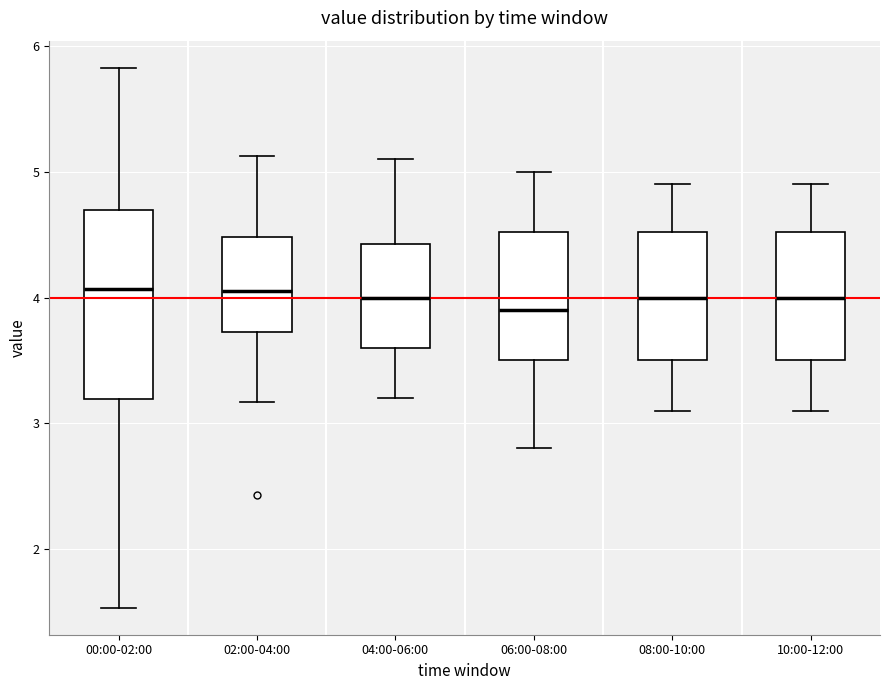

Reading left to right, transcribe this box plot: for each box, give where its median line is, the range the box spans, and where its two whiskers end, as read against the y-axis. The values are not printed on the chart, so give them approximately, as read against the axis.

00:00-02:00: median 4.1, box 3.2 to 4.7, whiskers 1.5 to 5.8
02:00-04:00: median 4.1, box 3.7 to 4.5, whiskers 3.2 to 5.1
04:00-06:00: median 4.0, box 3.6 to 4.4, whiskers 3.2 to 5.1
06:00-08:00: median 3.9, box 3.5 to 4.5, whiskers 2.8 to 5.0
08:00-10:00: median 4.0, box 3.5 to 4.5, whiskers 3.1 to 4.9
10:00-12:00: median 4.0, box 3.5 to 4.5, whiskers 3.1 to 4.9